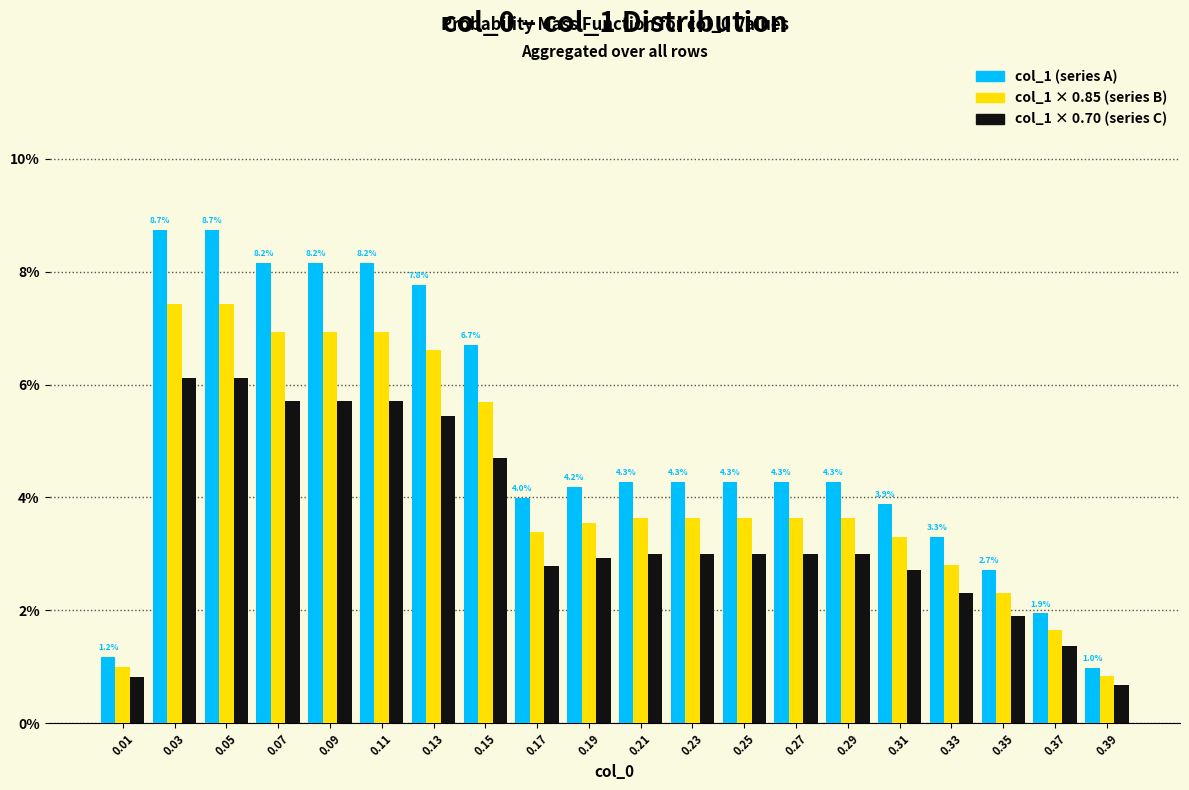

What is the smallest value displayed?

0.7